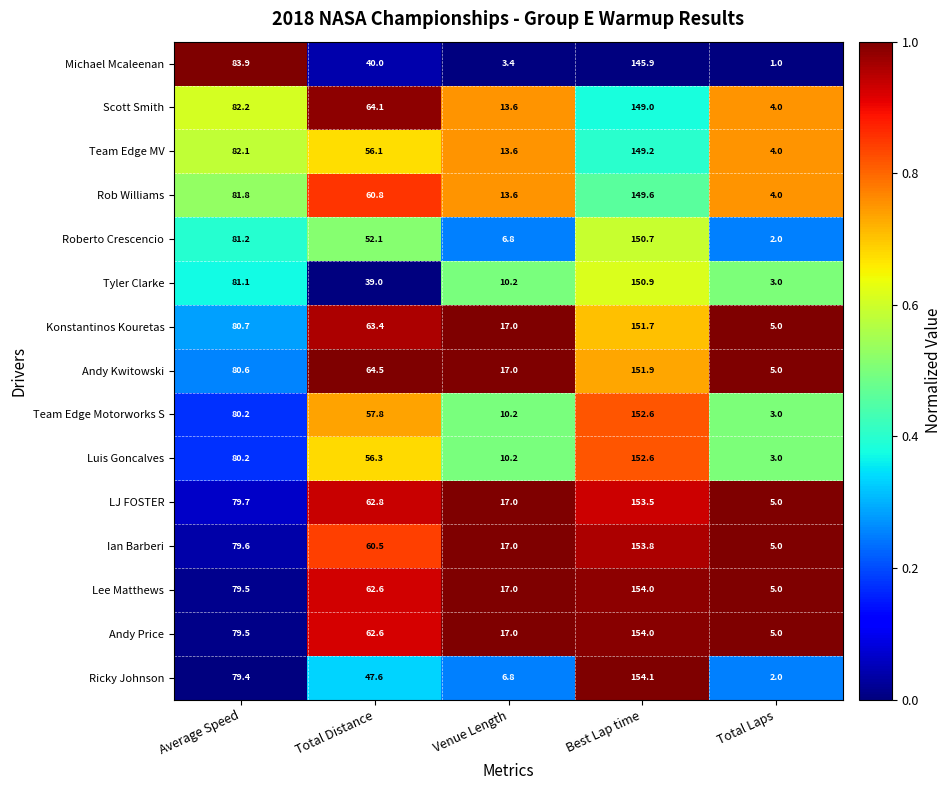

What is the sum of all Konstantinos Kouretas values?

317.8